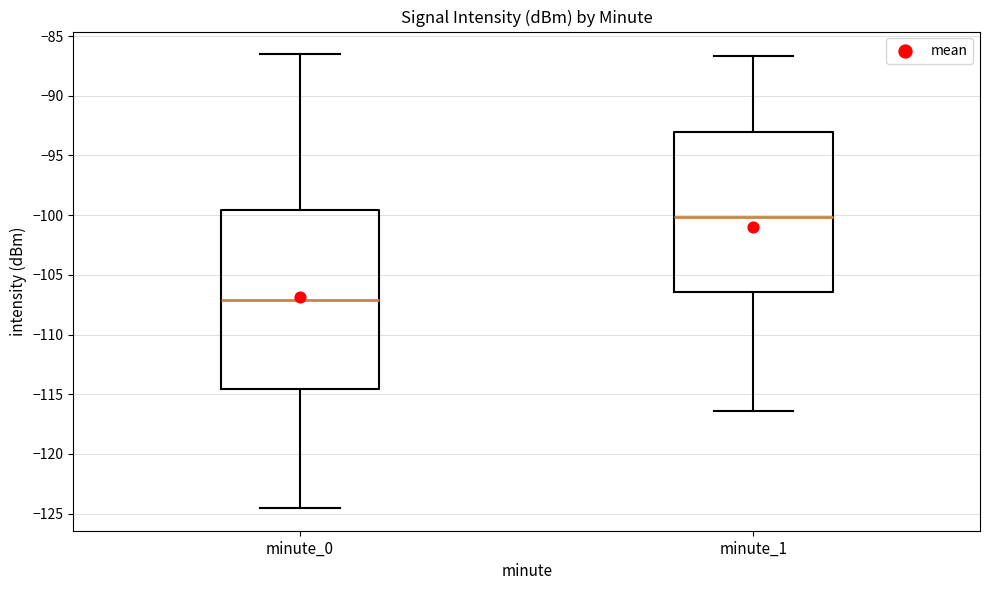

Reading left to right, read every box against the y-axis: the position of its median line, the range the box covers, and the ends of its whiskers. The values are not printed on the chart, so give them approximately, as read against the axis.

minute_0: median -107.0, box -114.5 to -99.5, whiskers -124.5 to -86.5
minute_1: median -100.0, box -106.5 to -93.0, whiskers -116.5 to -86.5